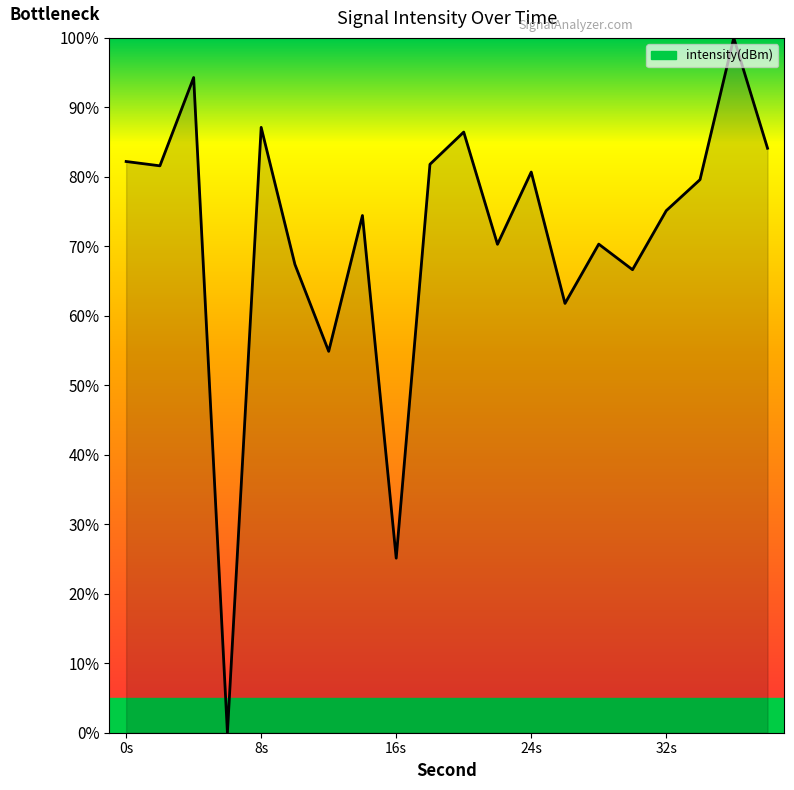

What is the greatest value displayed?

100.0